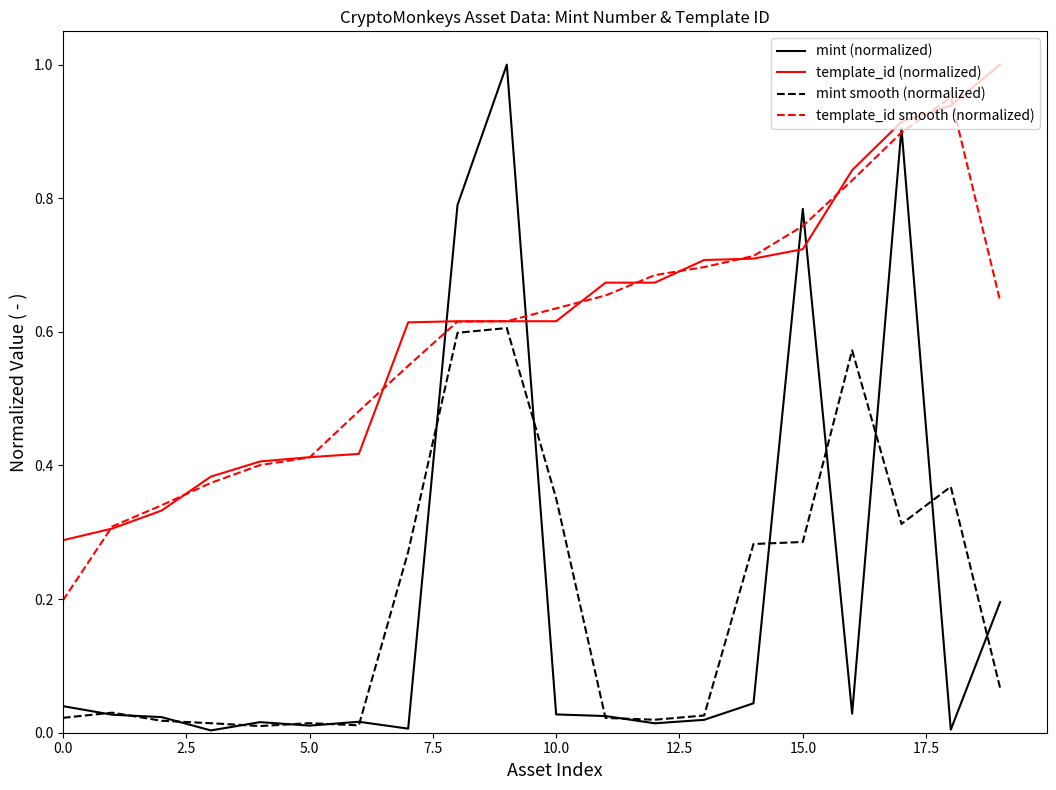

What are all the series names shown in the legend?

mint (normalized), template_id (normalized), mint smooth (normalized), template_id smooth (normalized)